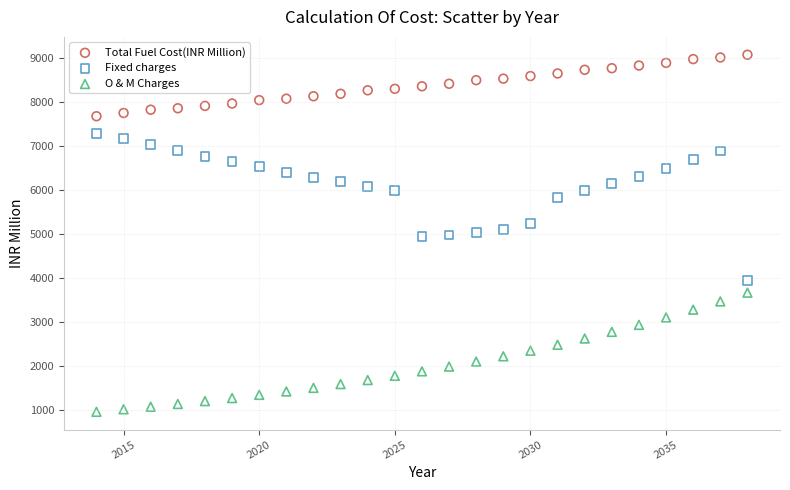

What is the X range (max minus min) for the scatter plot?

24.0